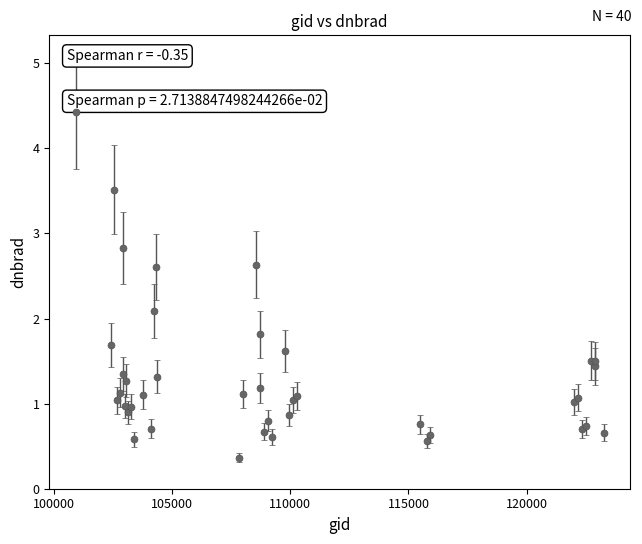

What is the difference between the second highest and minimum values?

3.2